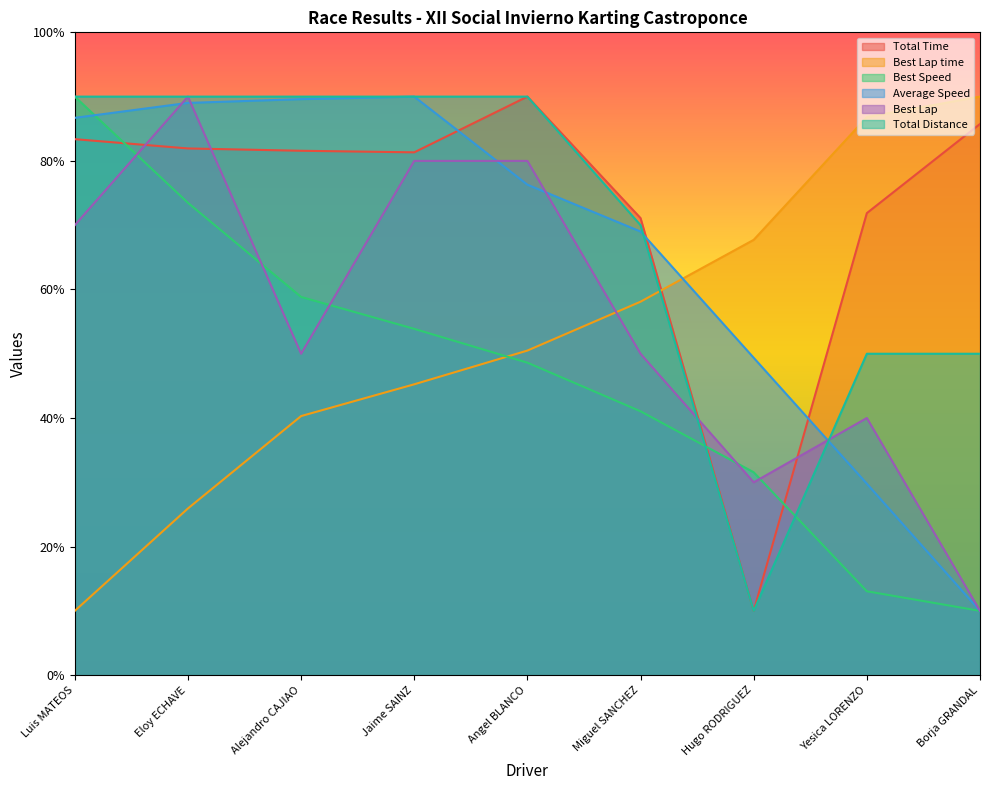

At which label does Average Speed reach its minimum?

Borja GRANDAL